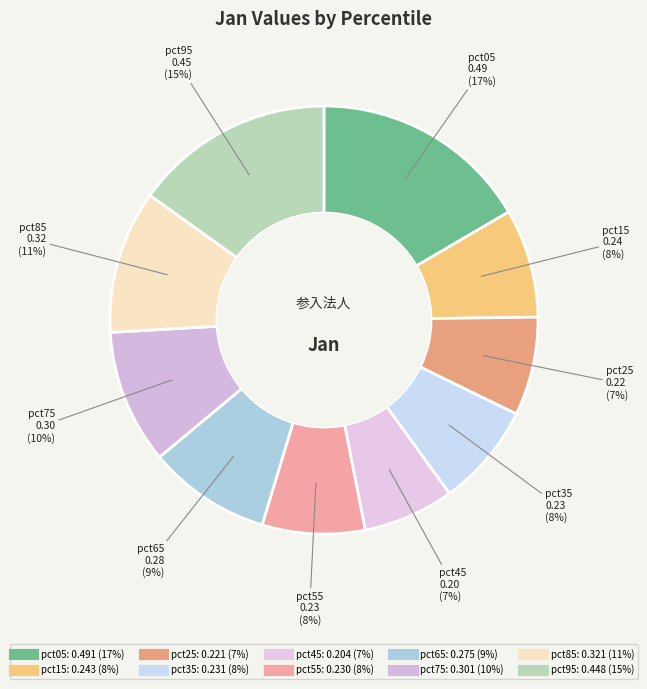

Which category has the biggest portion of the pie?

pct05